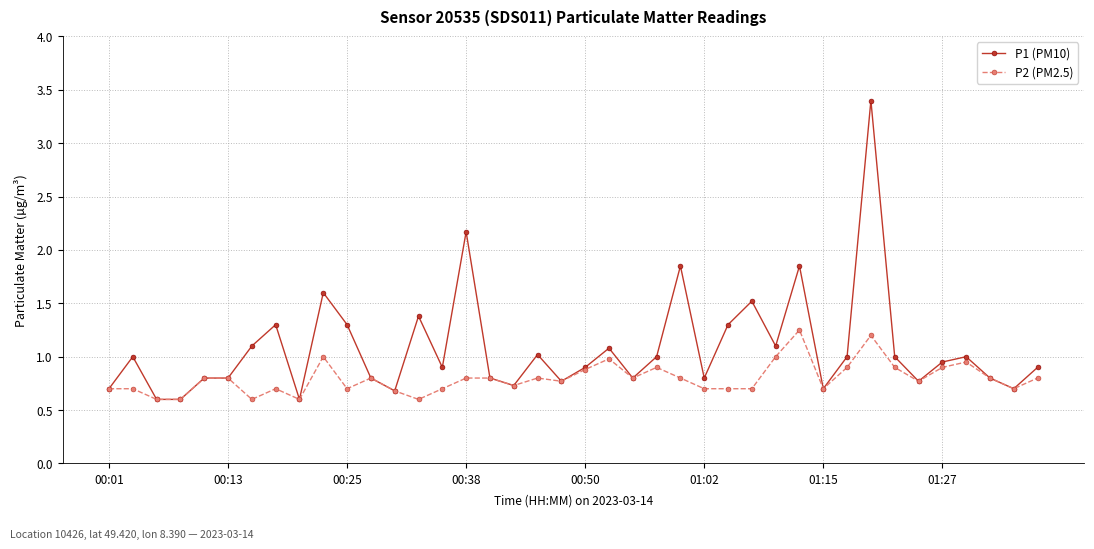

True or false: P2 (PM2.5) has more than 2 points higher than both neighbors.

True